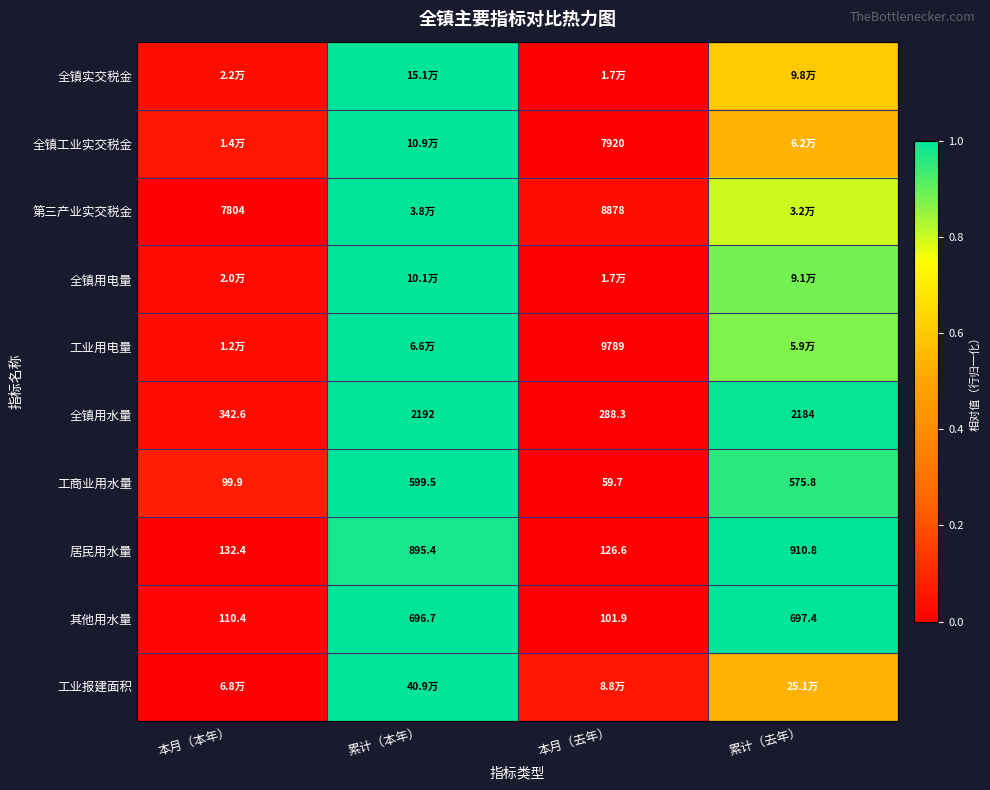

Rank the categories by 工商业用水量 value from lowest to highest.

本月（去年）, 本月（本年）, 累计（去年）, 累计（本年）